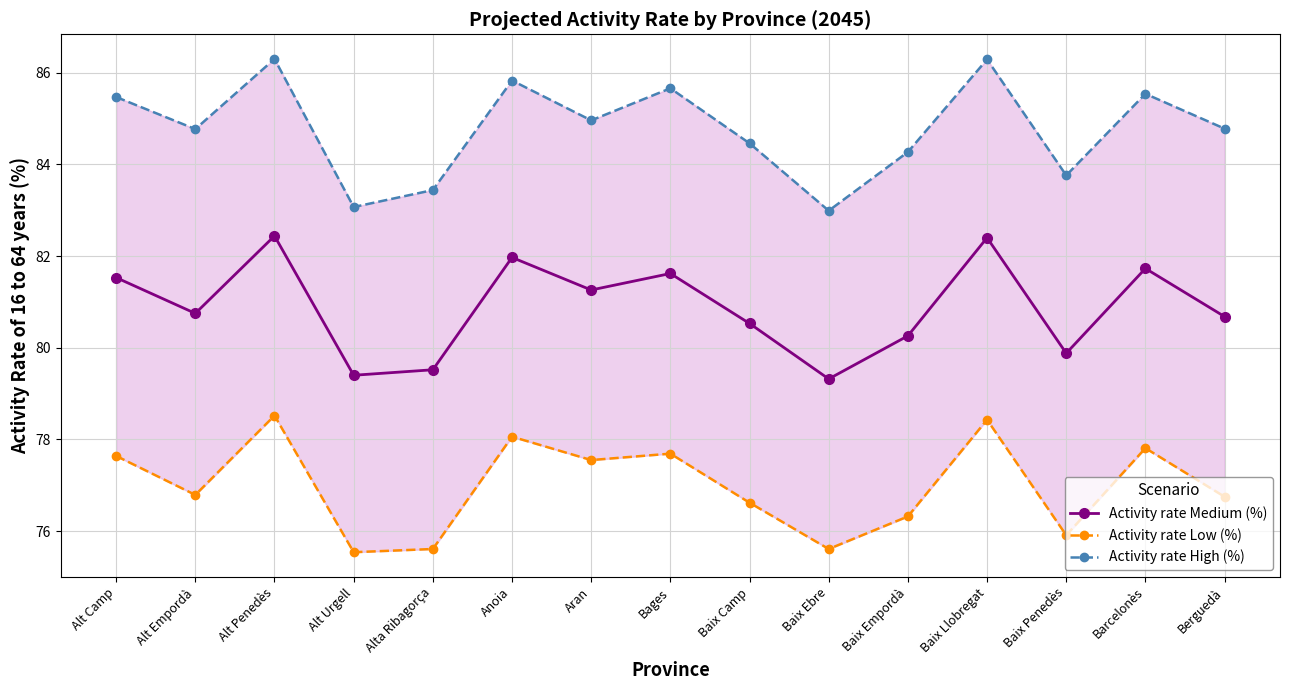

What is the difference between the maximum and minimum values in the Activity rate Low (%) series?

3.0